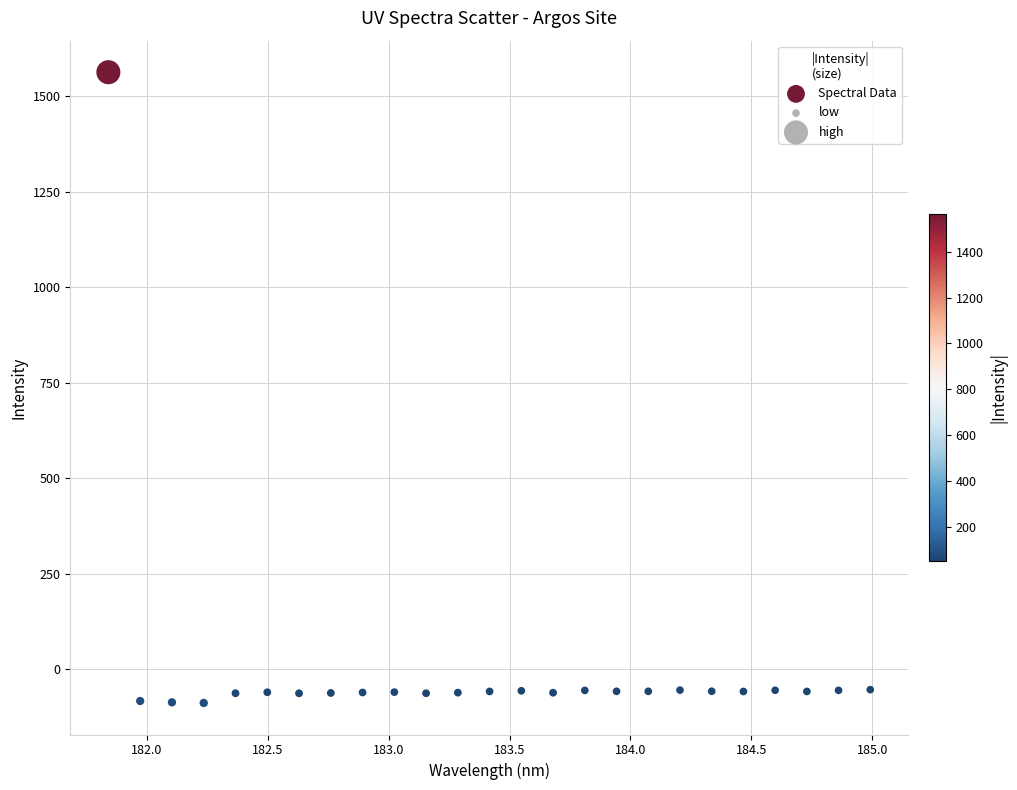

What is the range of Y values (max minus min)?

1650.7